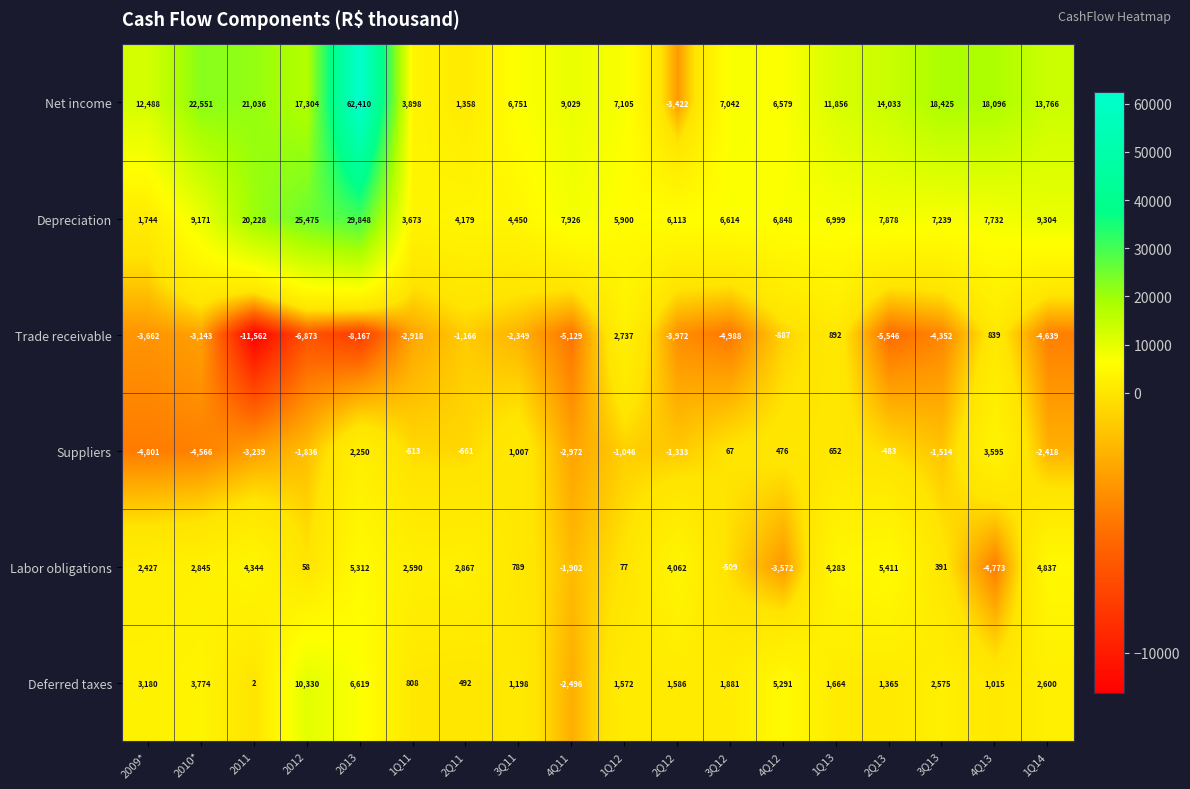

Where does the Suppliers series first go above -661?

2013